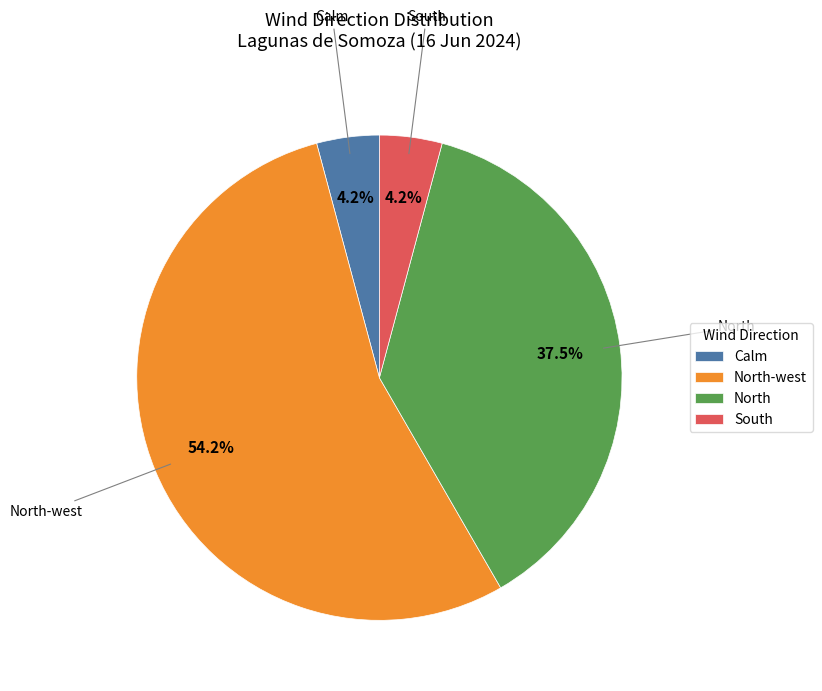

Approximately how many times larger is the value at North compared to North-west?

0.7